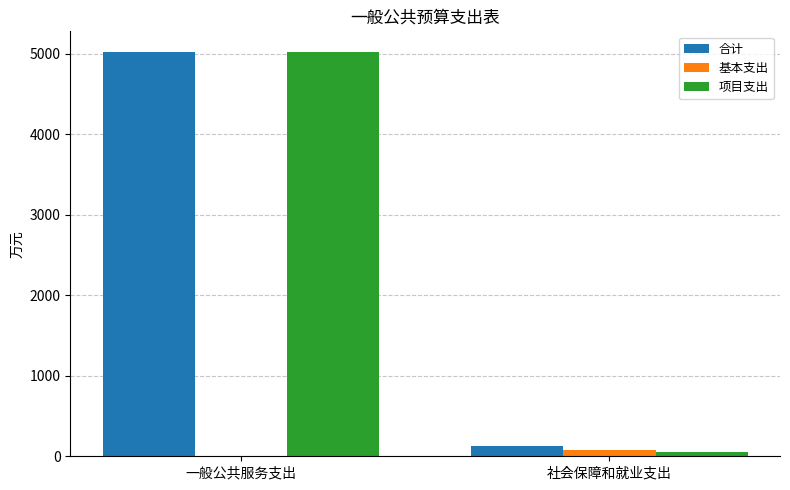

What is the sum of all 项目支出 values?

5066.8